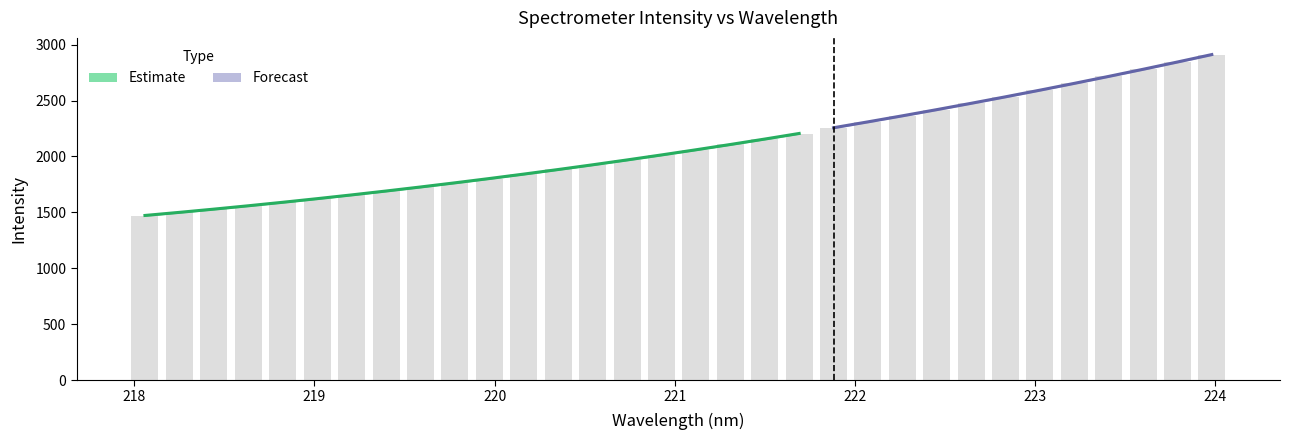

Between 220.7354 and 221.3083, which is larger?

221.3083